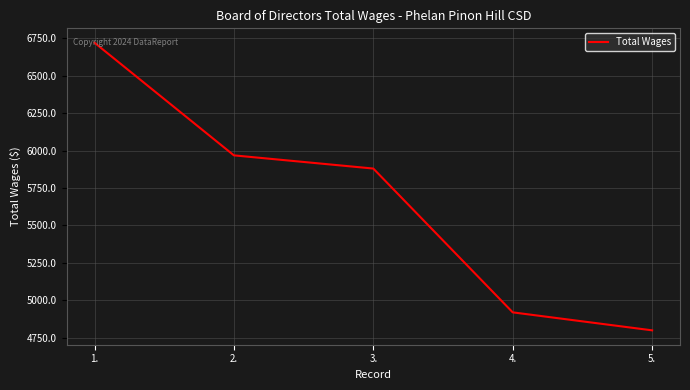

True or false: the data has more than 1 interior local peaks.

False